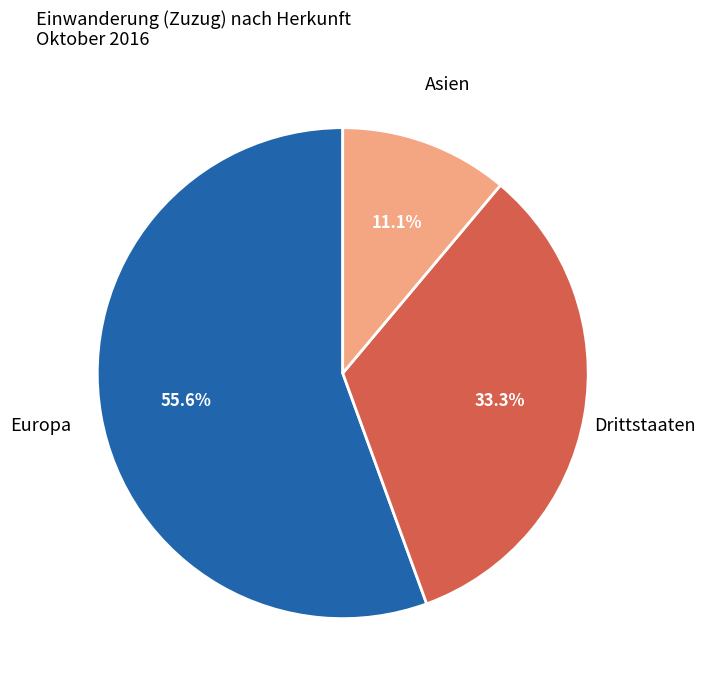

What percentage is NOT represented by Europa?

44.4%